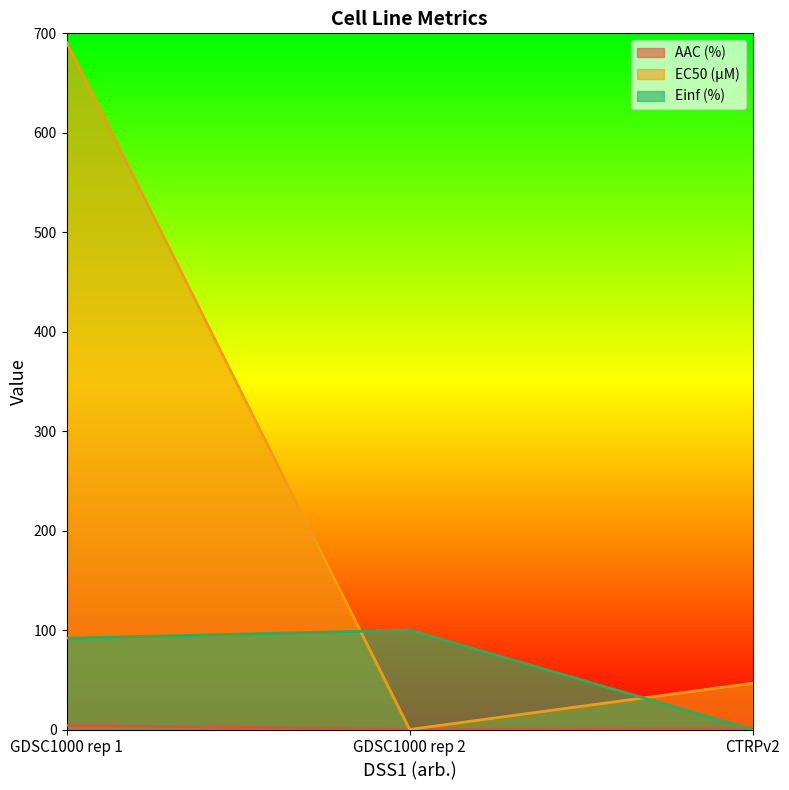

The value of Einf (%) at GDSC1000 rep 2 is 100.0. True or false?

True